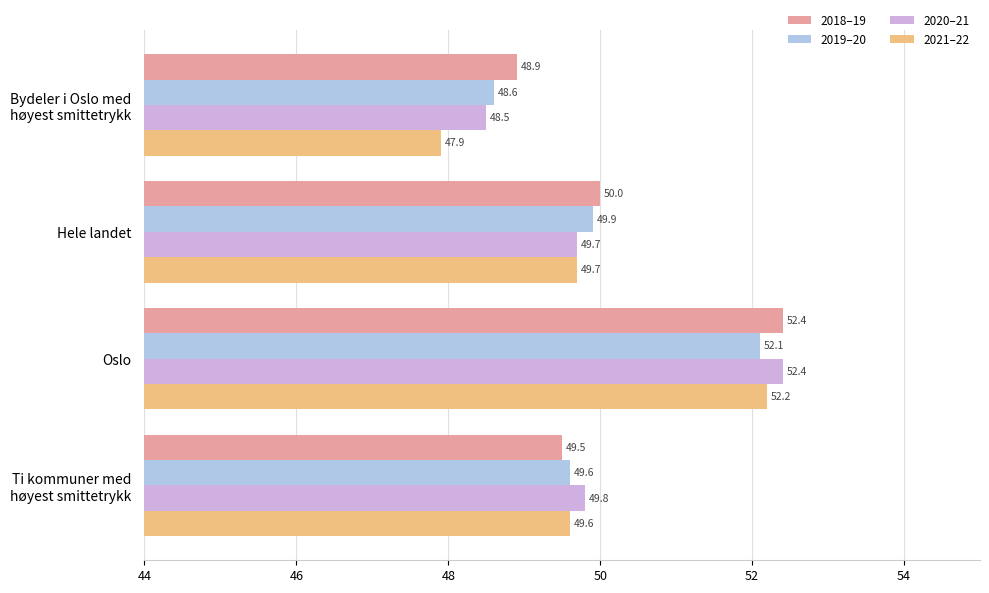

Which series has the widest spread of values?

2021–22